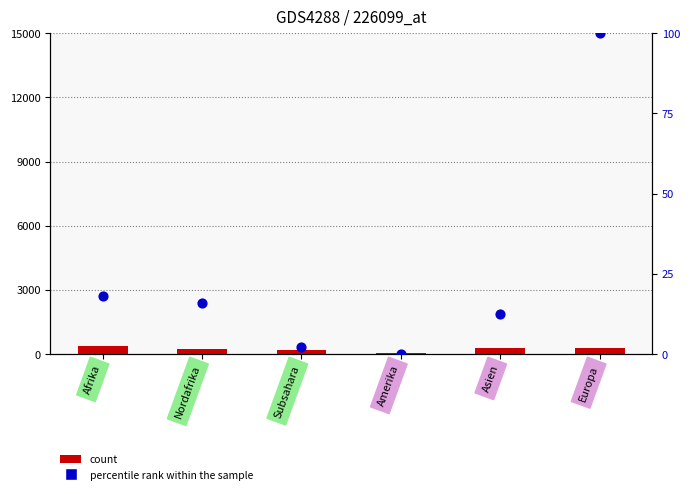

At which category is the sum across all series the highest?

Afrika